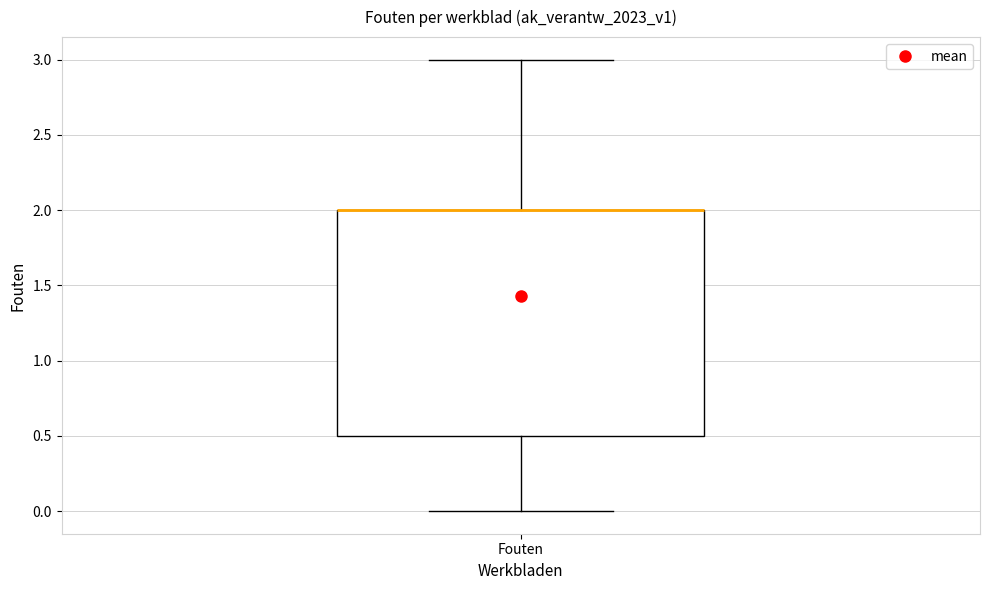

Where is the lower edge of the box for Fouten on the y-axis? The values are not printed on the chart, so give them approximately, as read against the axis.

0.5